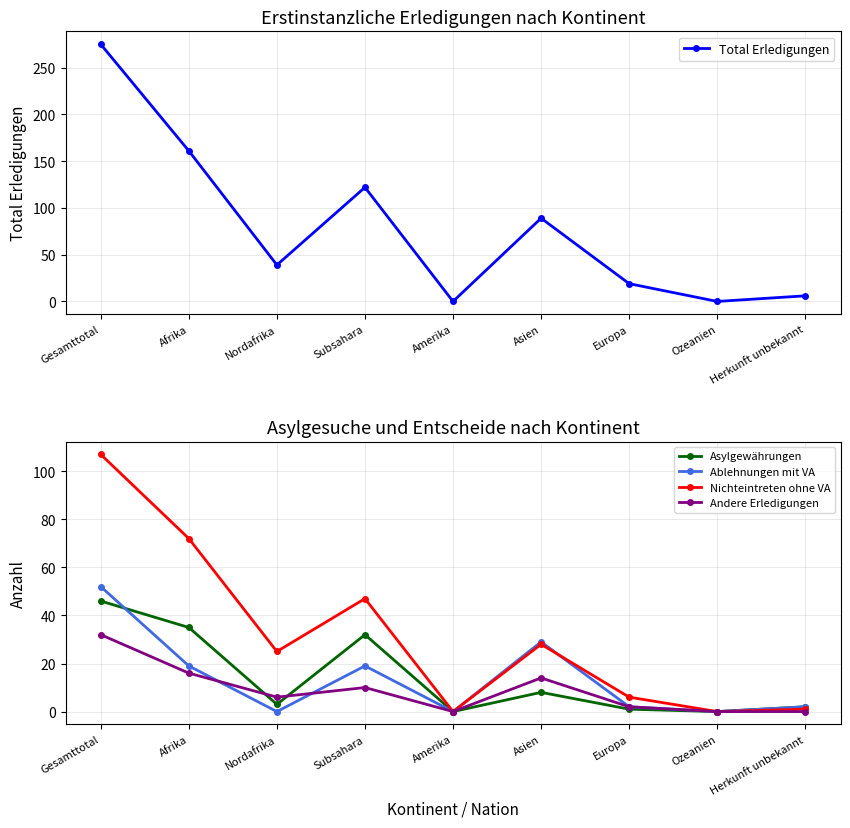

True or false: Andere Erledigungen has a value of 16 at Afrika.

True